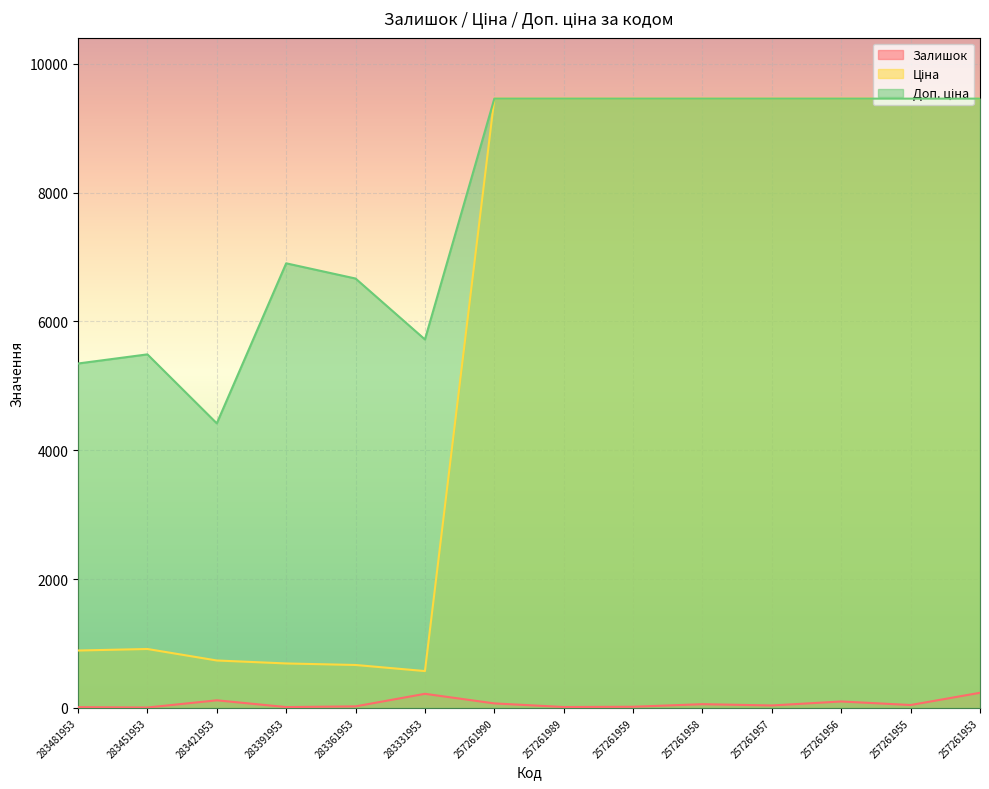

What is the difference between the maximum and second lowest values in the Ціна series?

8792.3